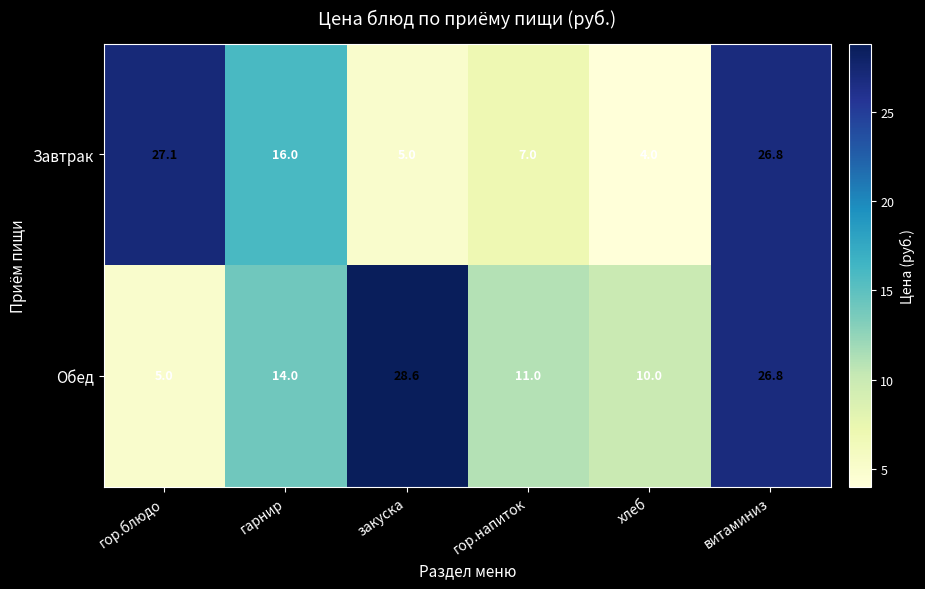

At which category does the chart reach its peak across all series?

закуска